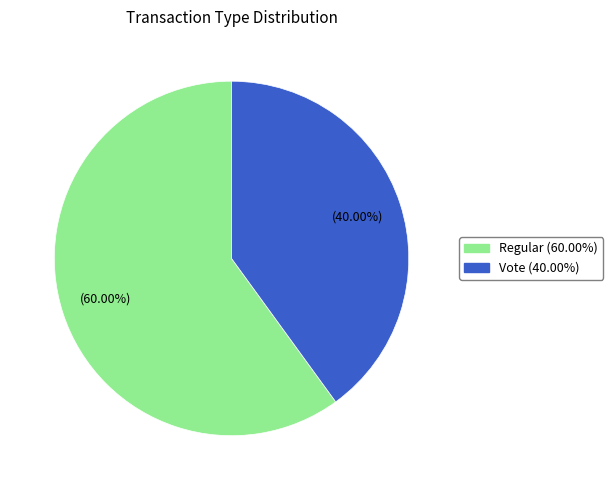

Which slice represents more than half of the pie?

Regular